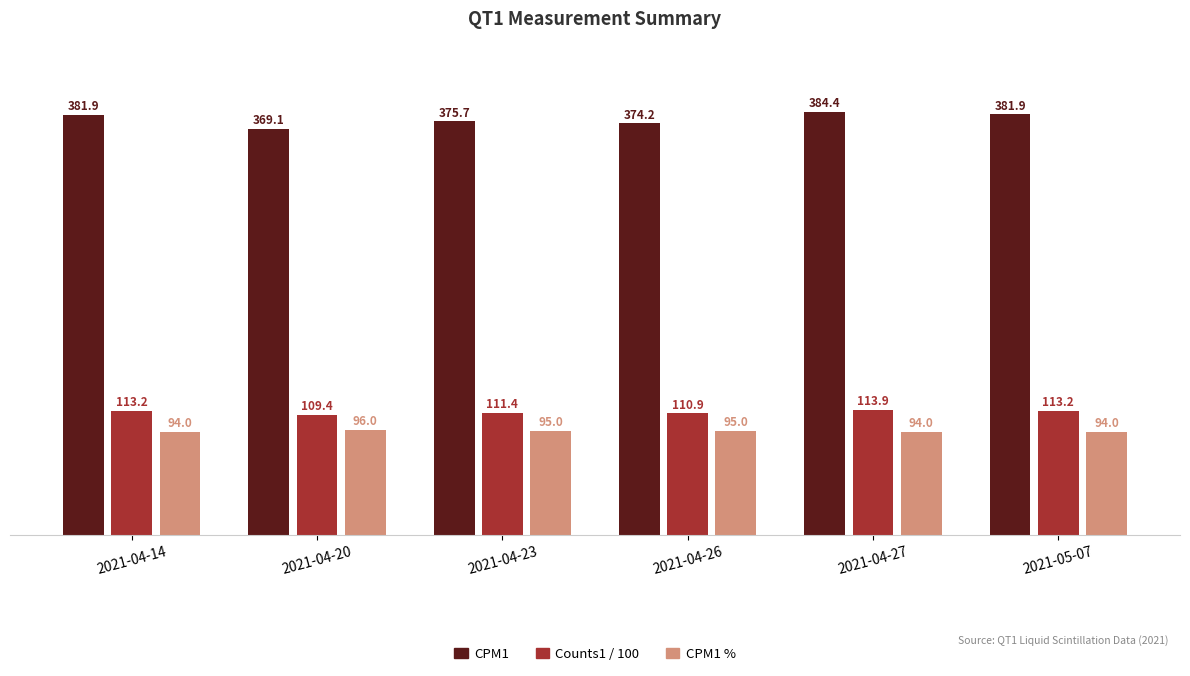

What is the difference between the maximum and minimum values in the CPM1 series?

15.3